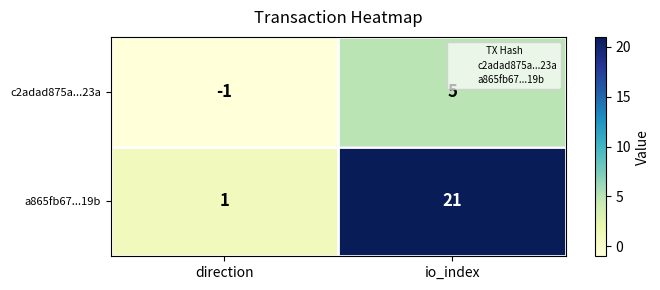

Reading left to right, transcribe all the data shown in this chart.

c2adad875a...23a: -1	5
a865fb67...19b: 1	21